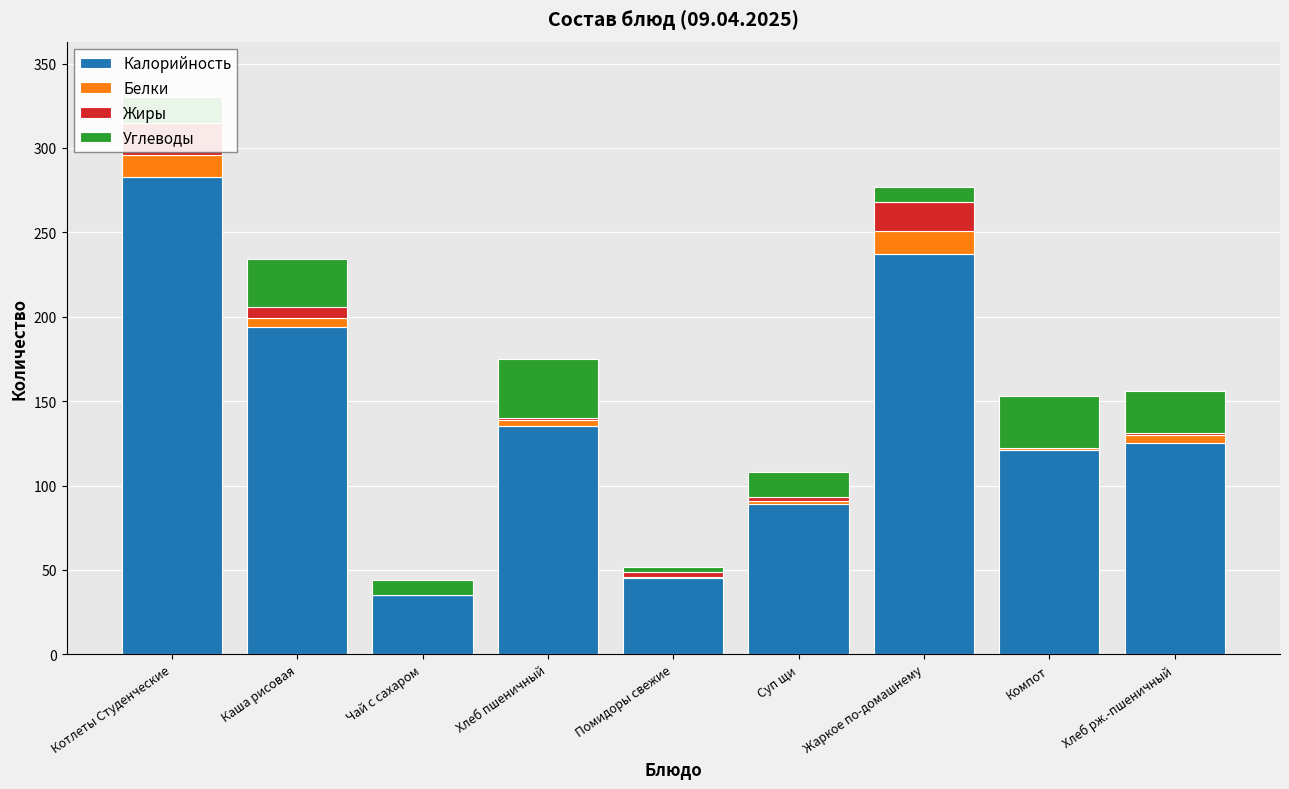

Reading right to left, extract all data points from this chart.

Калорийность: 125	121	237	89	45	135	35	194	283
Белки: 5	1	14	2	1	4	0	5	13
Жиры: 1	0	17	2	3	1	0	7	19
Углеводы: 25	31	9	15	3	35	9	28	15